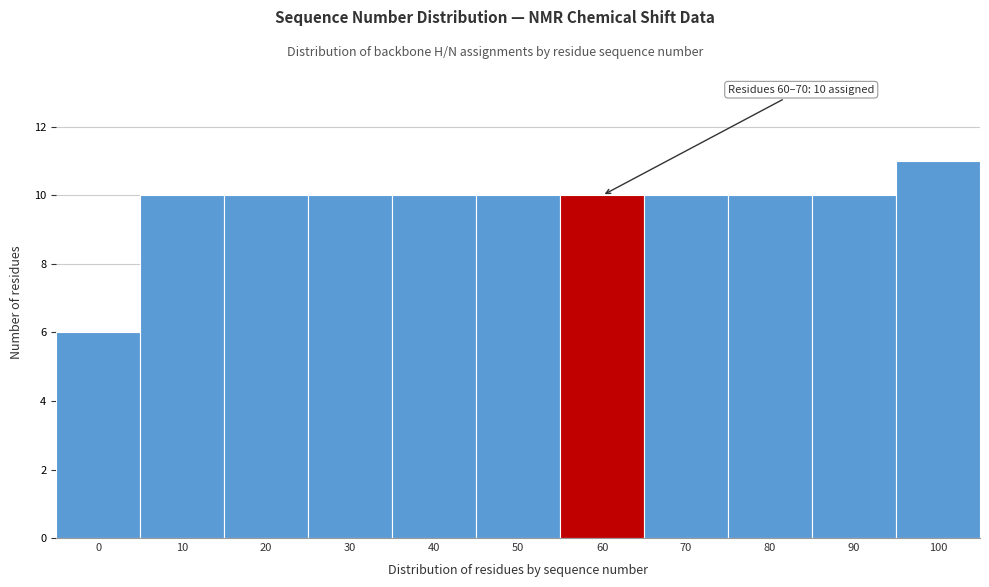

Reading left to right, transcribe all the data shown in this chart.

0=6	10=10	20=10	30=10	40=10	50=10	60=10	70=10	80=10	90=10	100=11